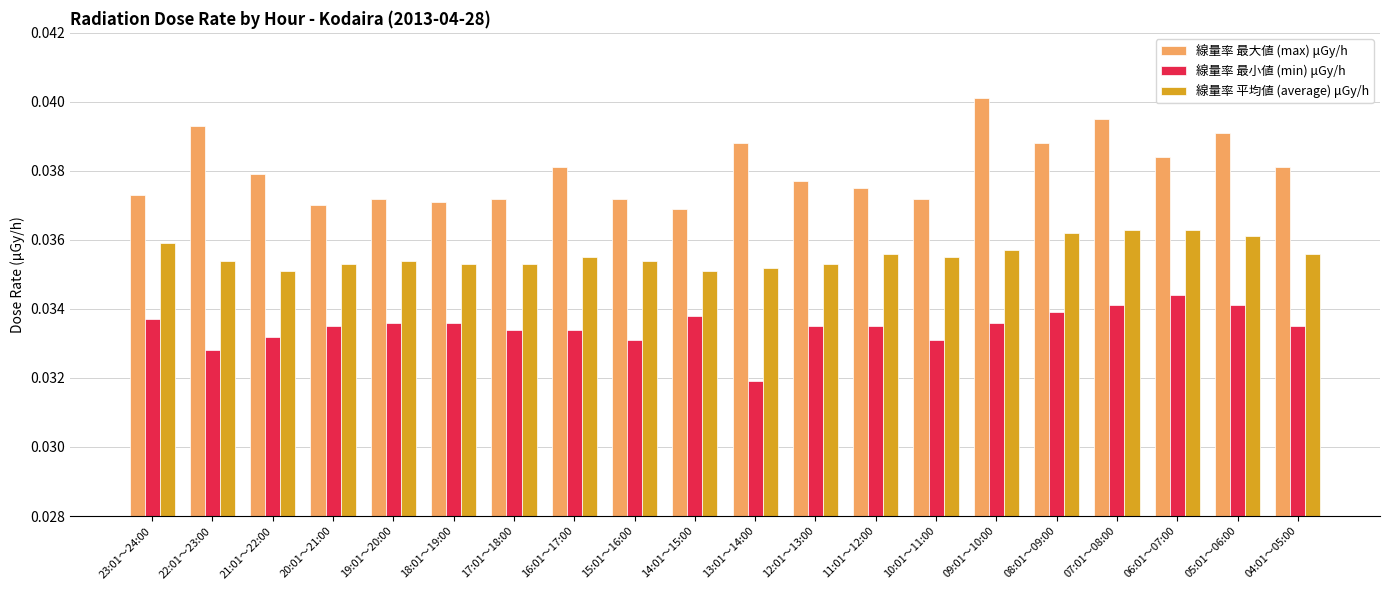

Rank the series at 19:01～20:00 from lowest to highest value.

線量率 最小値 (min) μGy/h, 線量率 平均値 (average) μGy/h, 線量率 最大値 (max) μGy/h